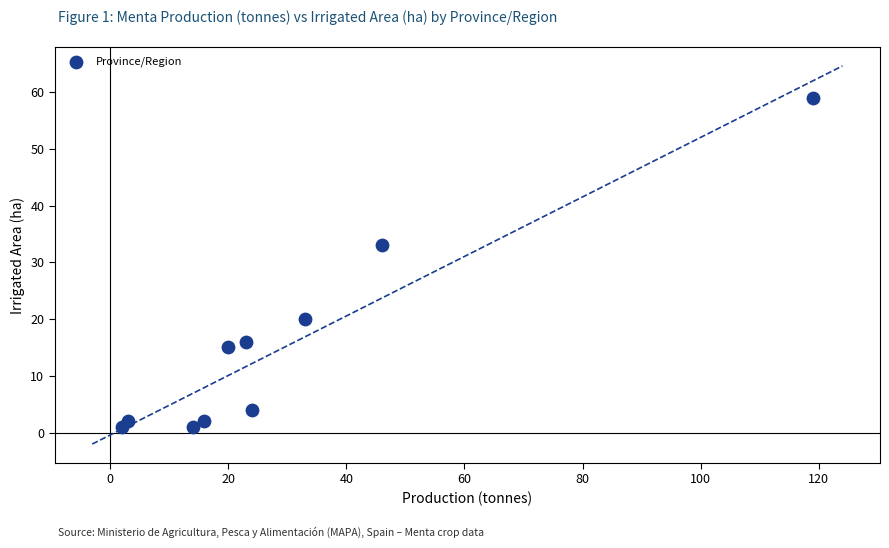

What Y value in the scatter plot is closest to 30?

33